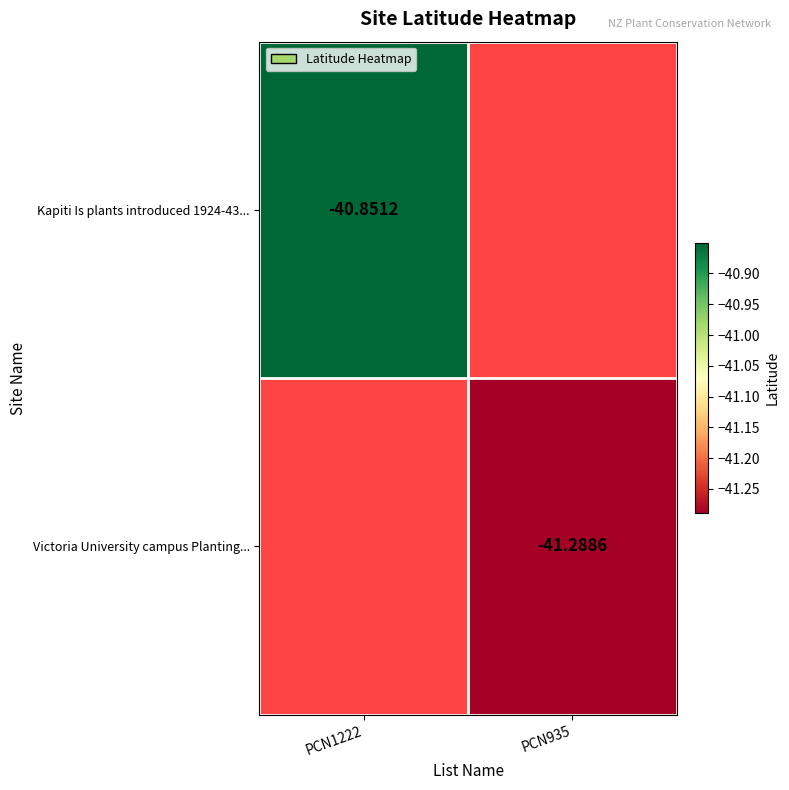

Is the value of Kapiti Is plants introduced 1924-43... at PCN1222 greater than the value of Victoria University campus Planting... at PCN935?

Yes